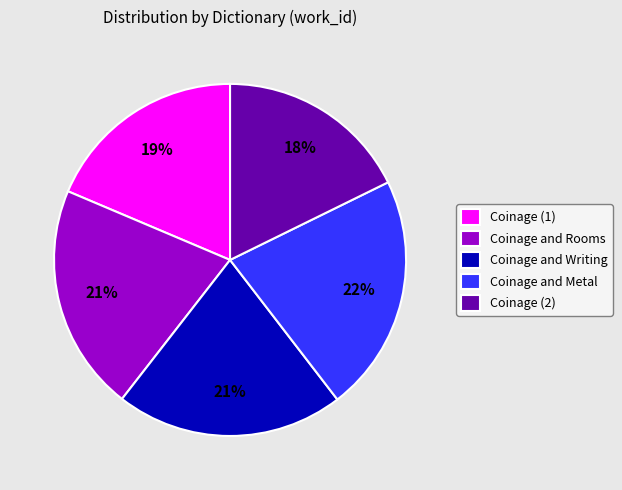

The Coinage and Metal slice represents 22% of the pie. True or false?

True